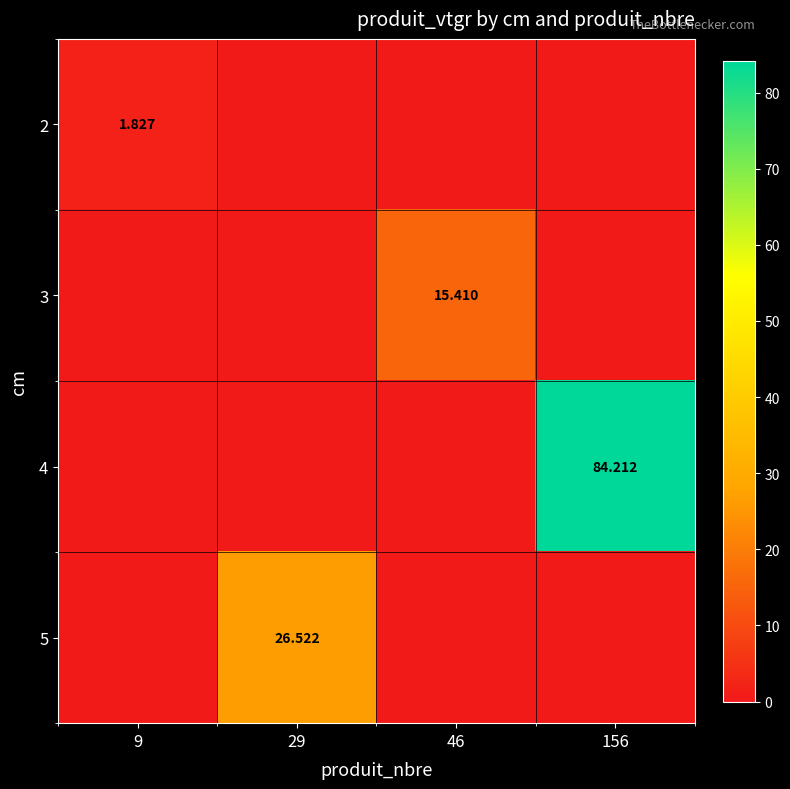

True or false: 2 has a value of 0.0 at 46.

True